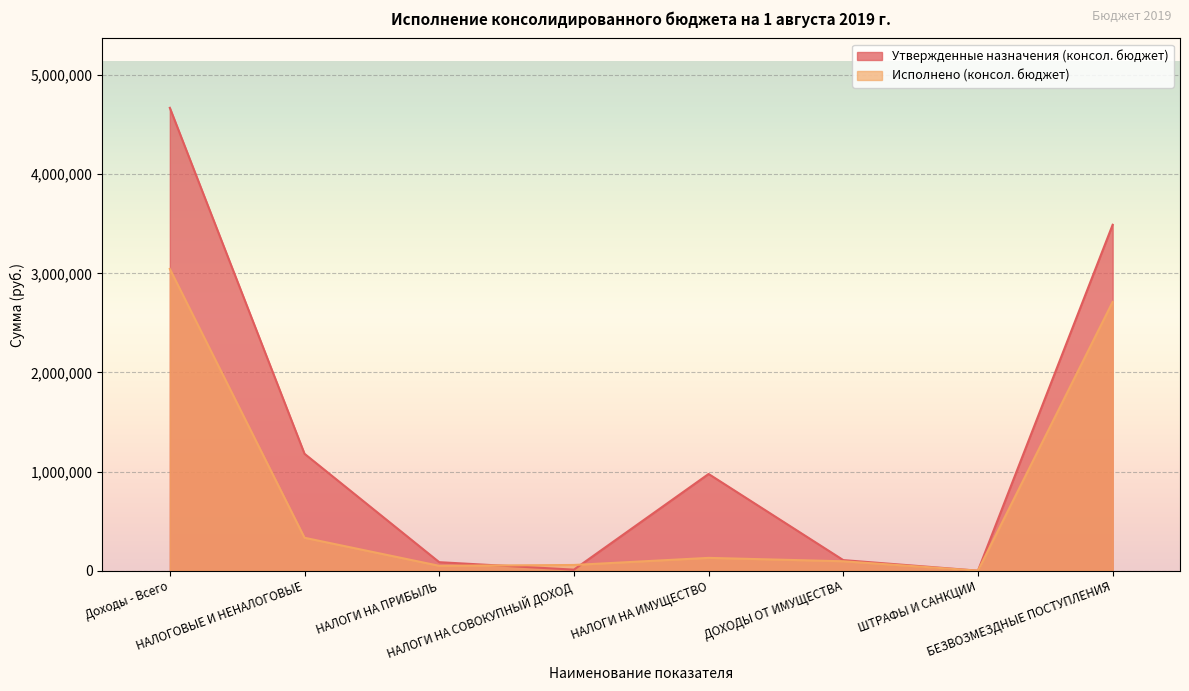

Where is the first local maximum for Утвержденные назначения (консол. бюджет)?

НАЛОГИ НА ИМУЩЕСТВО